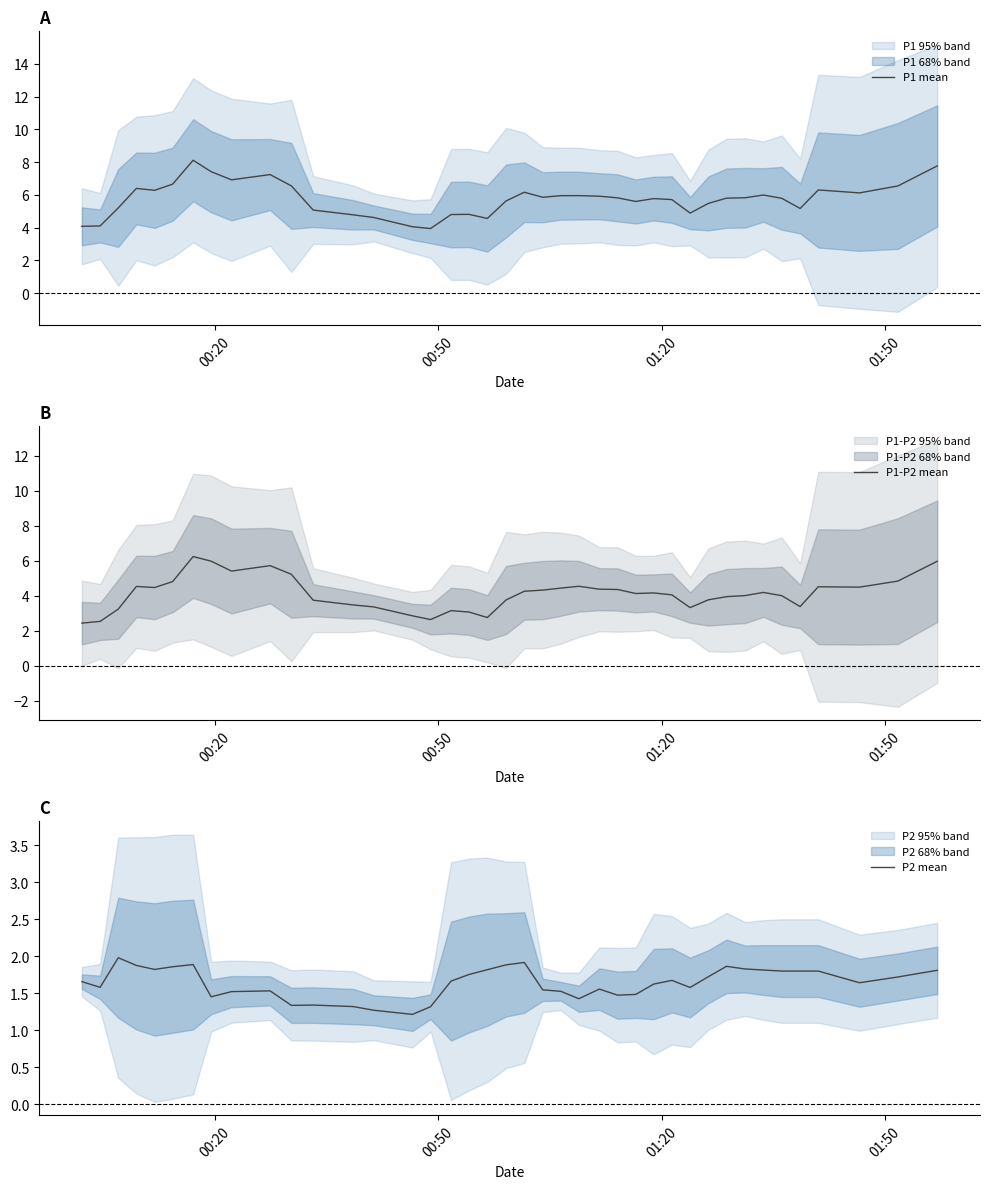

What are all the series names shown in the legend?

P1 mean, P1-P2 mean, P2 mean